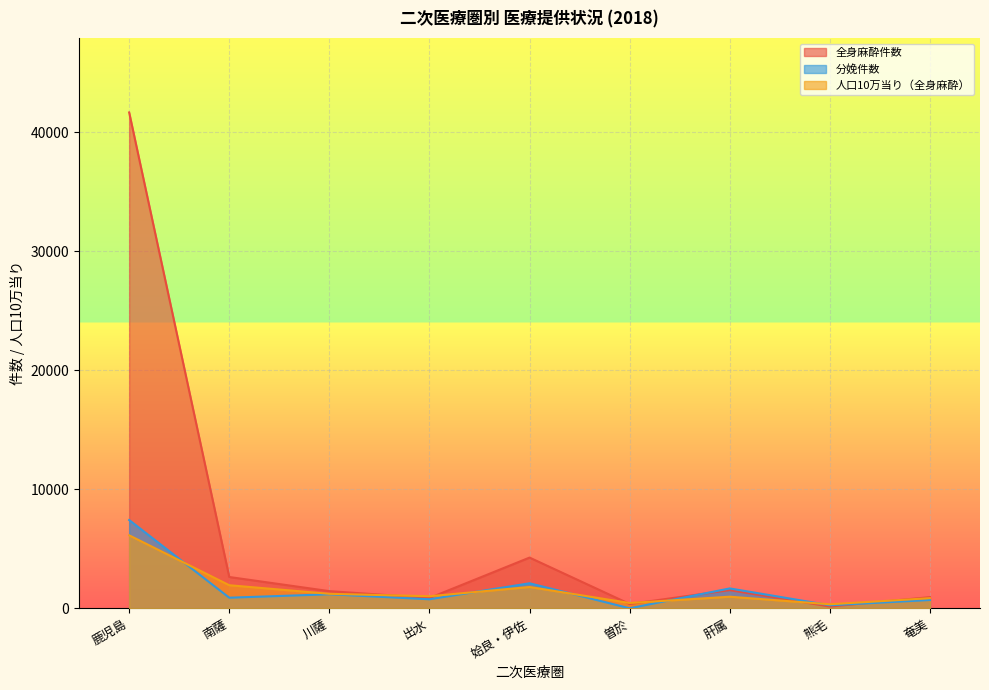

What is the total value across all series at 鹿児島?

55211.5